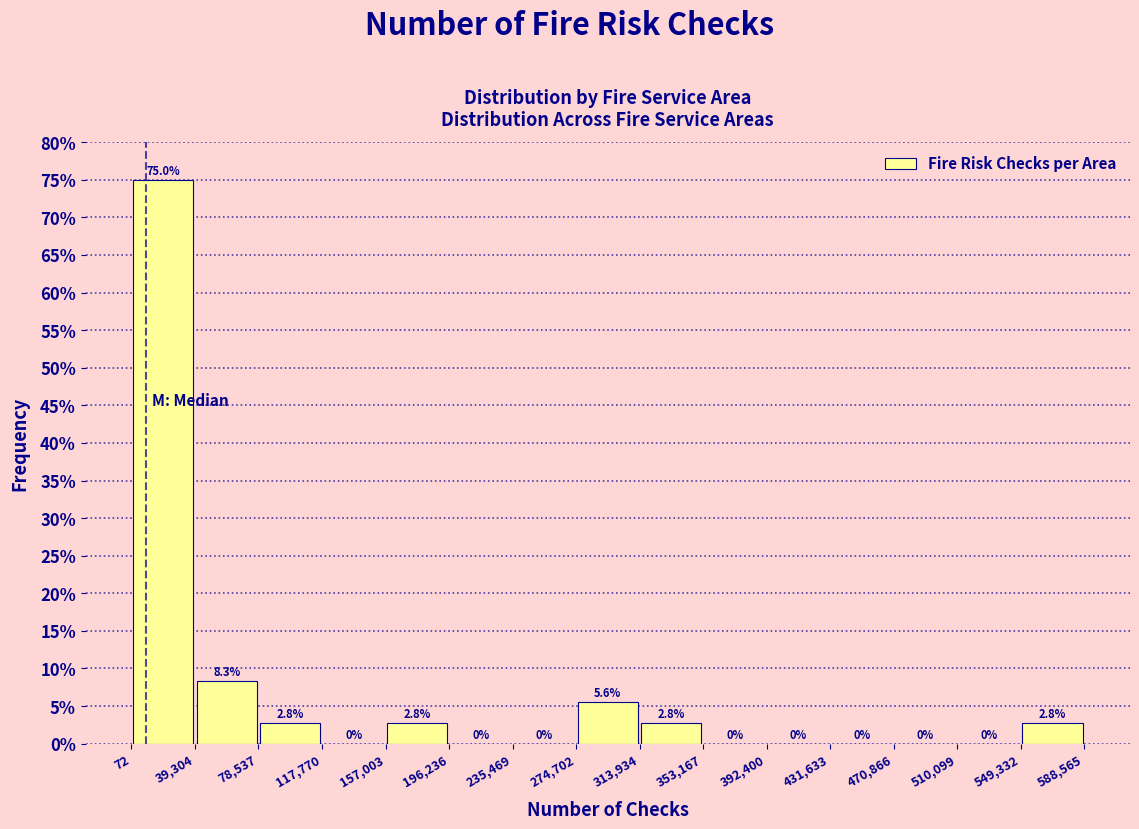

Over which range of the x-axis is the bar tallest?

72 to 39,304